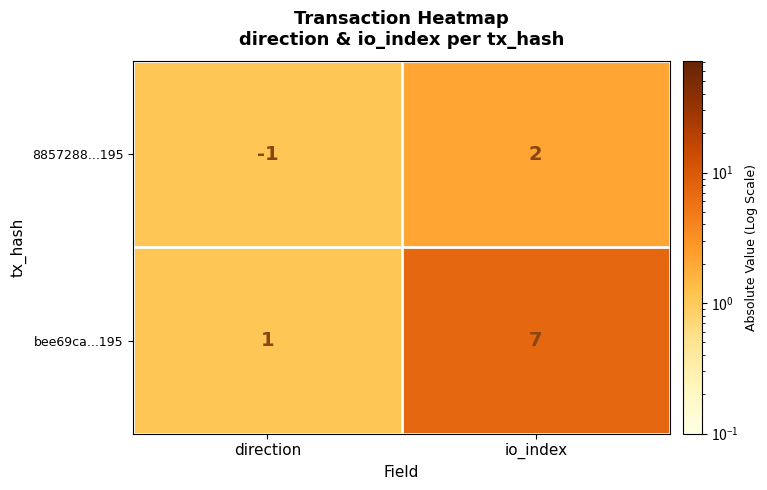

At which category is the sum across all series the highest?

io_index